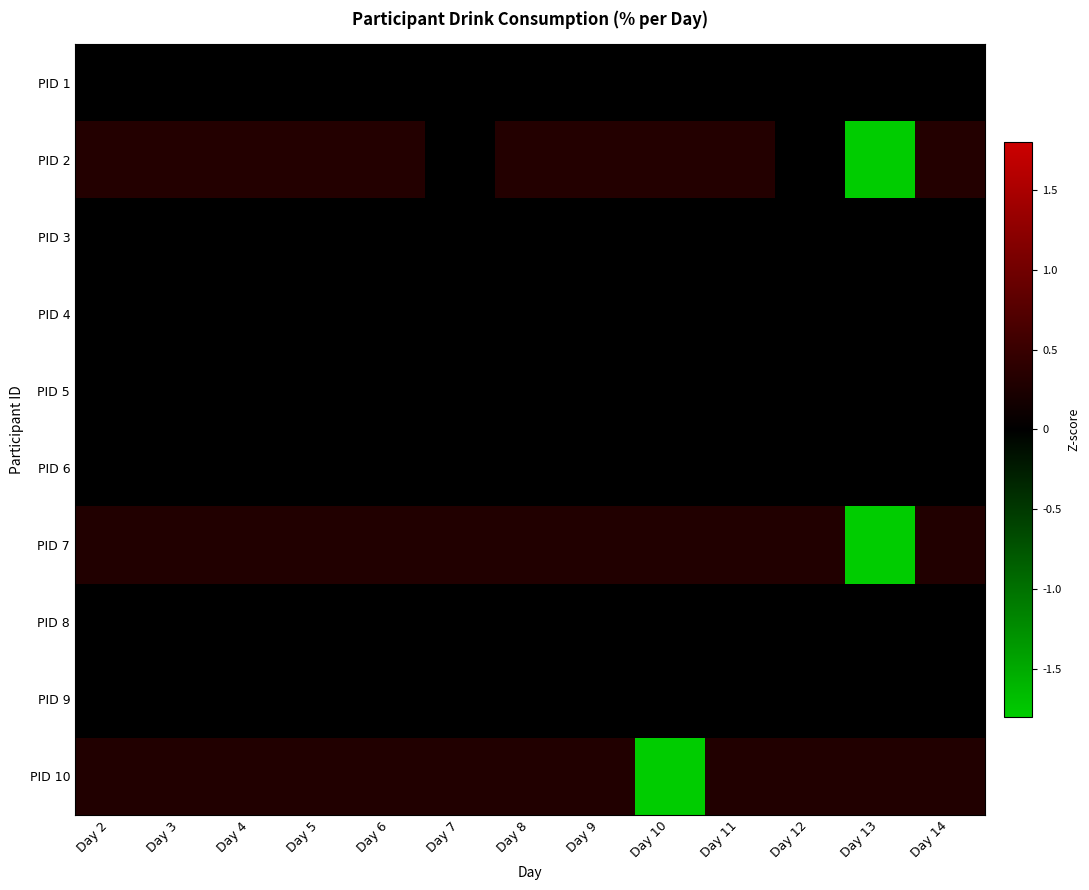

At which category does the chart reach its minimum across all series?

Day 13